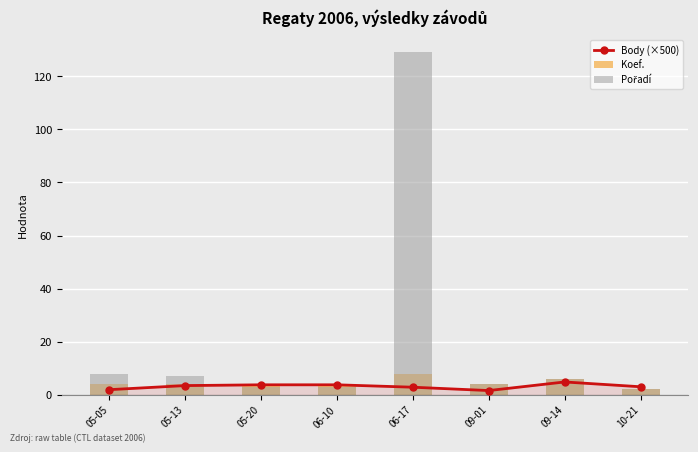

The value of Koef. at 05-20 is 2.5. True or false?

False